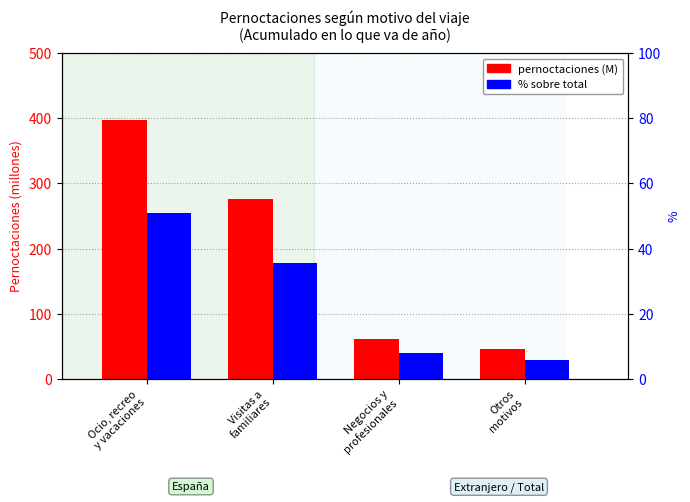

Reading left to right, transcribe all the data shown in this chart.

pernoctaciones (M): 397.3	276.7	61.1	45.2
% sobre total: 50.9	35.5	7.8	5.8